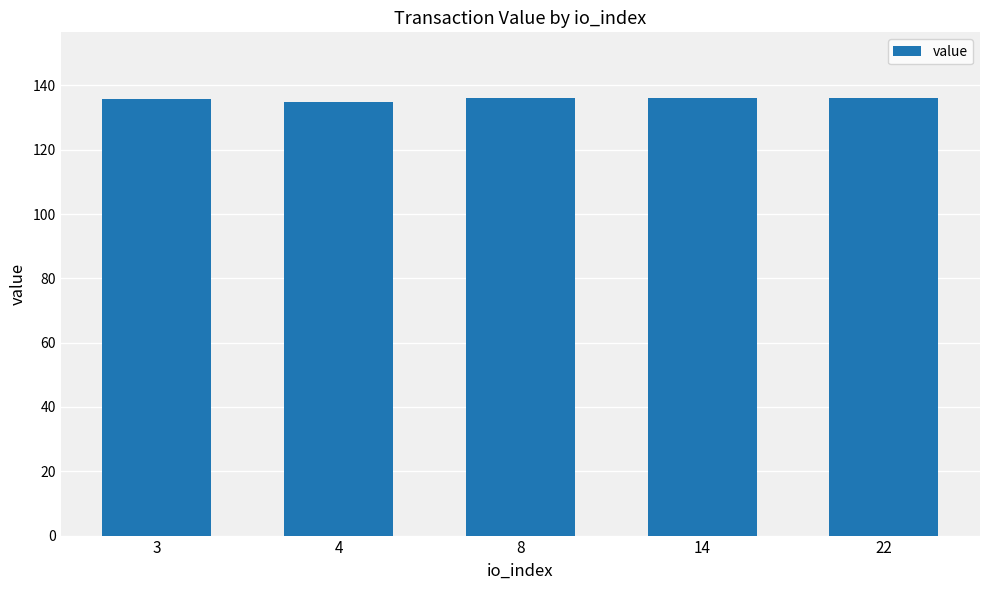

Approximately how many times larger is the value at 8 compared to 3?

1.0